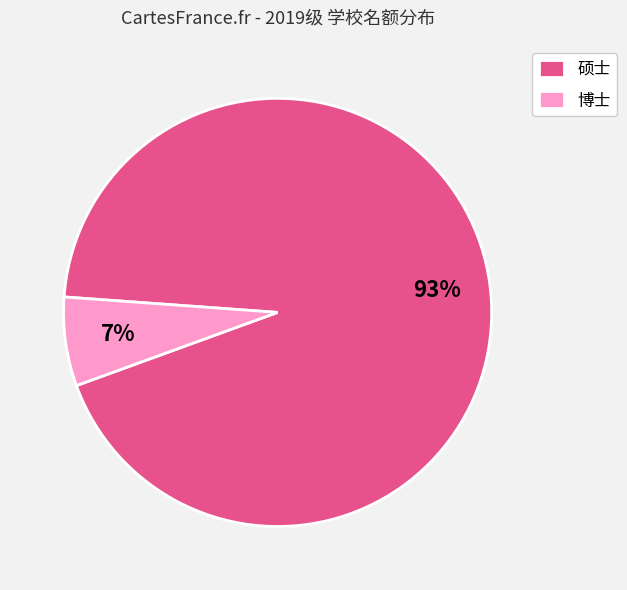

Which has a higher value, 硕士 or 博士?

硕士